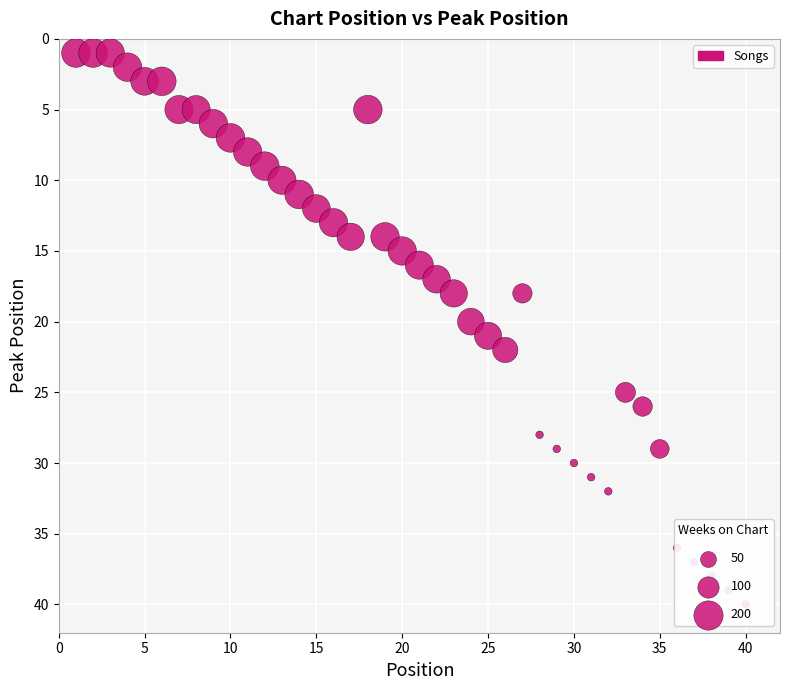

What is the range of Y values (max minus min)?

39